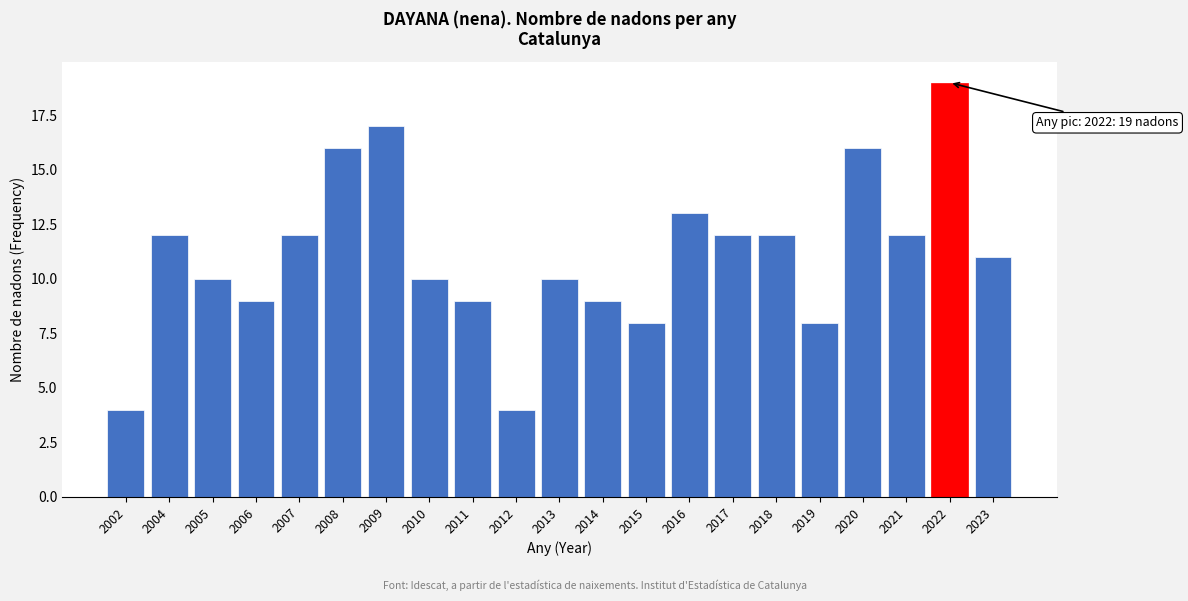

Reading right to left, transcribe all the data shown in this chart.

11	19	12	16	8	12	12	13	8	9	10	4	9	10	17	16	12	9	10	12	4